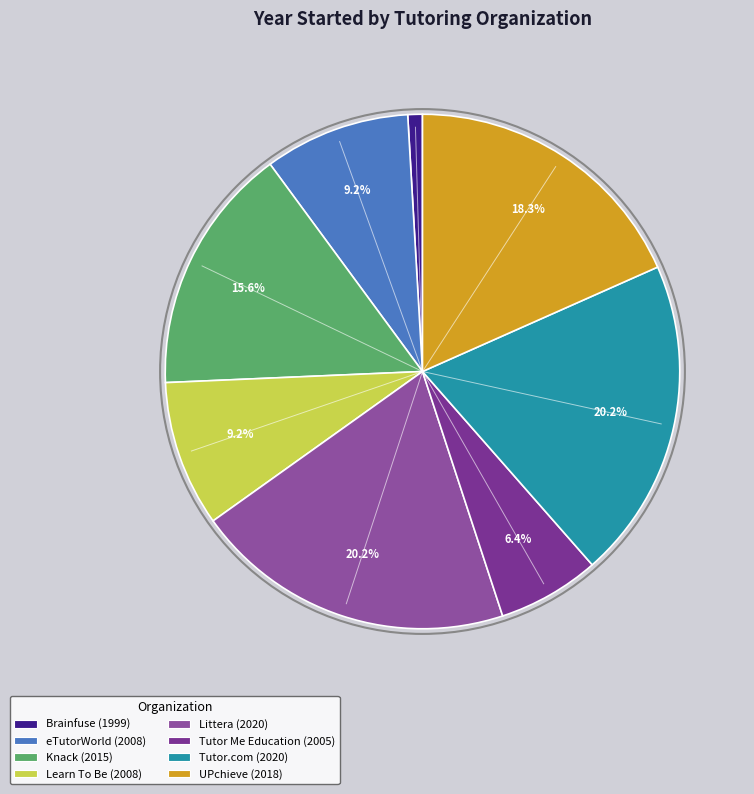

How many slices are in this pie chart?

8